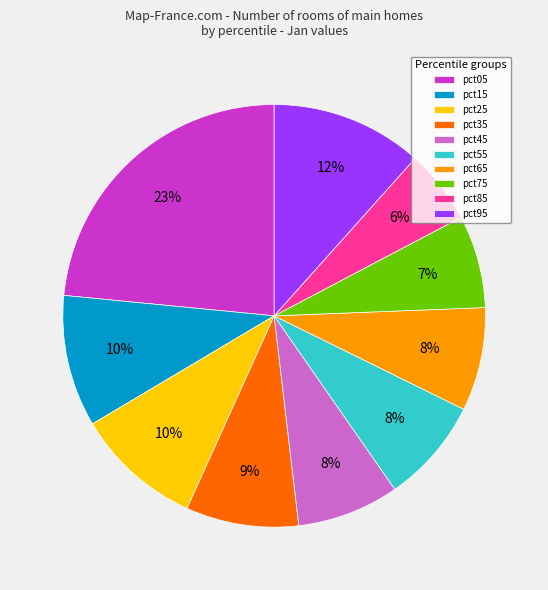

To the nearest percent, what is the combined percentage of pct65 and pct95?

20%